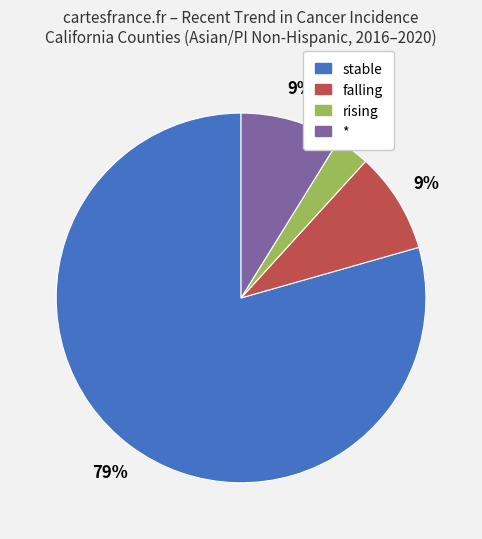

How many segments does this pie chart have?

4